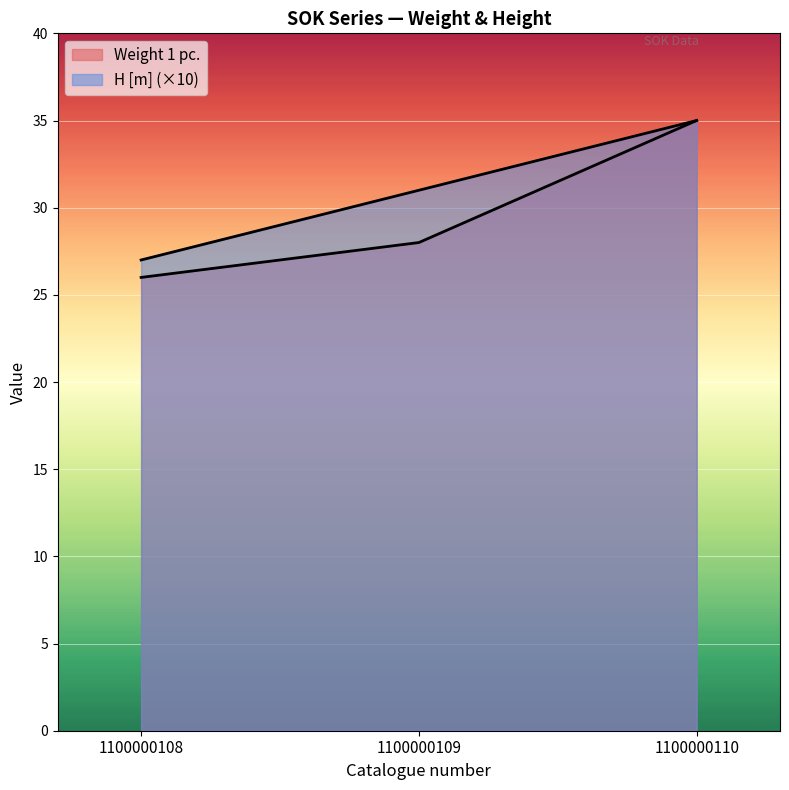

What is the smallest value displayed?

26